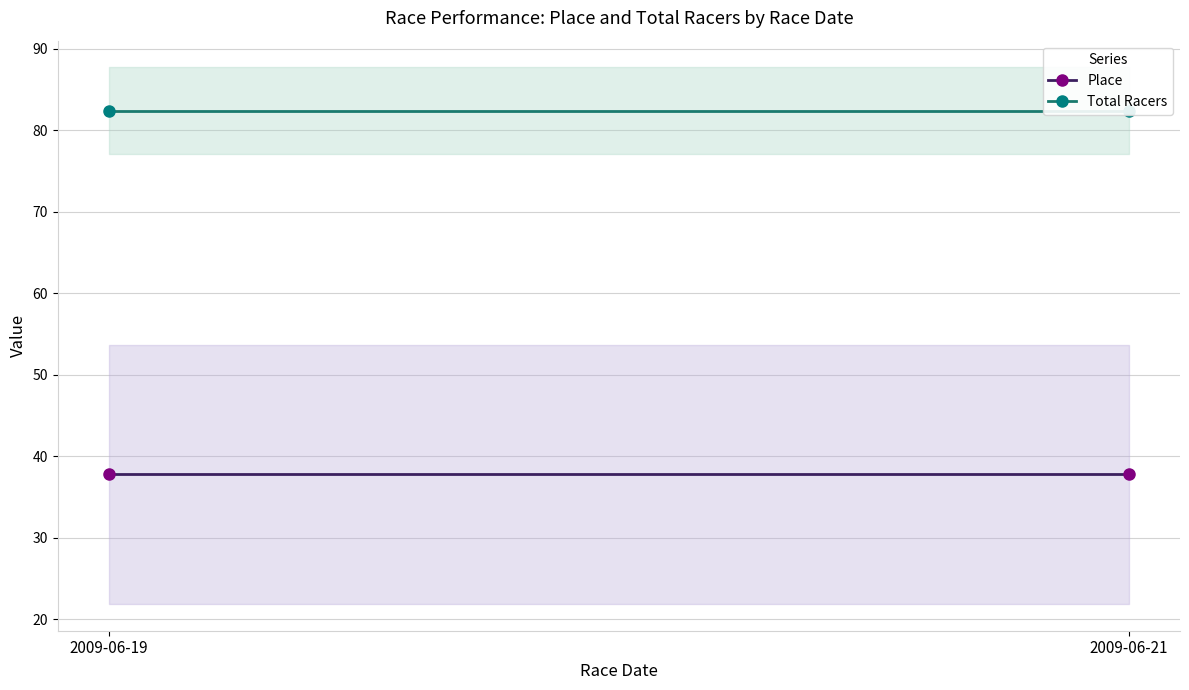

What is the sum of the Place values at 2009-06-19 and 2009-06-21?

75.6